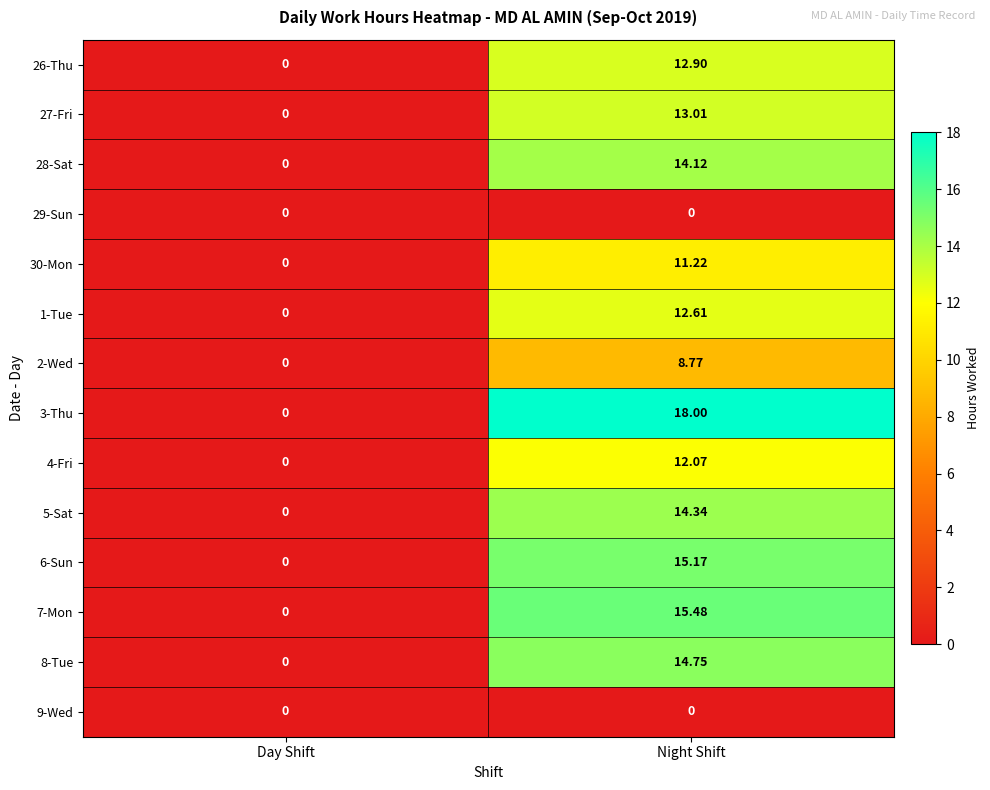

How many data points does each series have?

2